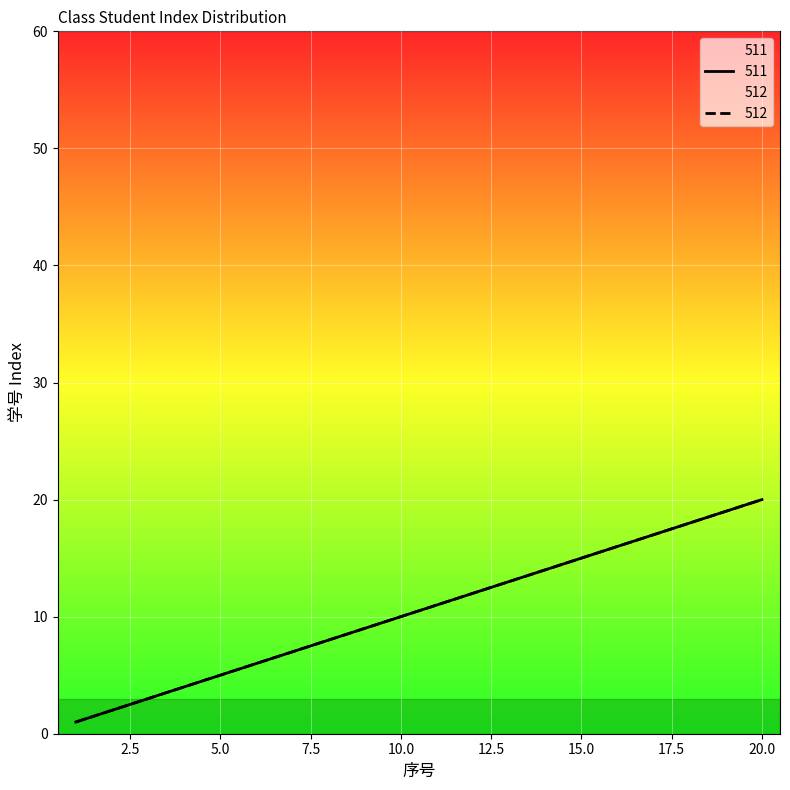

True or false: 512 and 511 intersect in this chart.

False